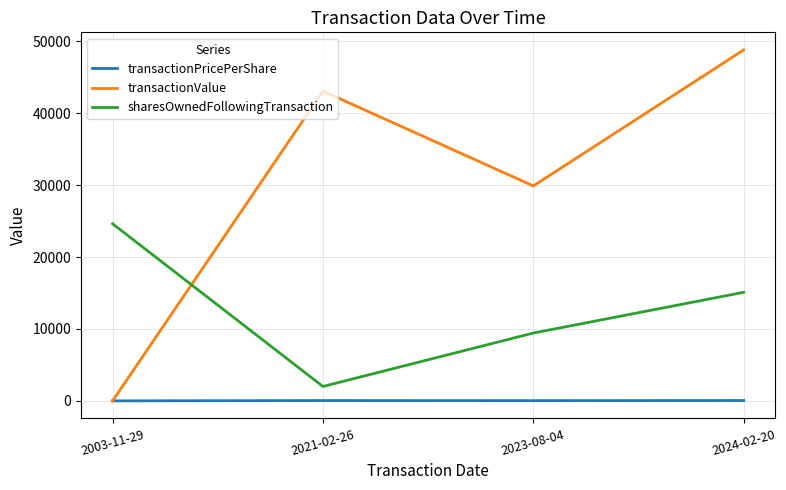

Does the chart have visible grid lines?

Yes